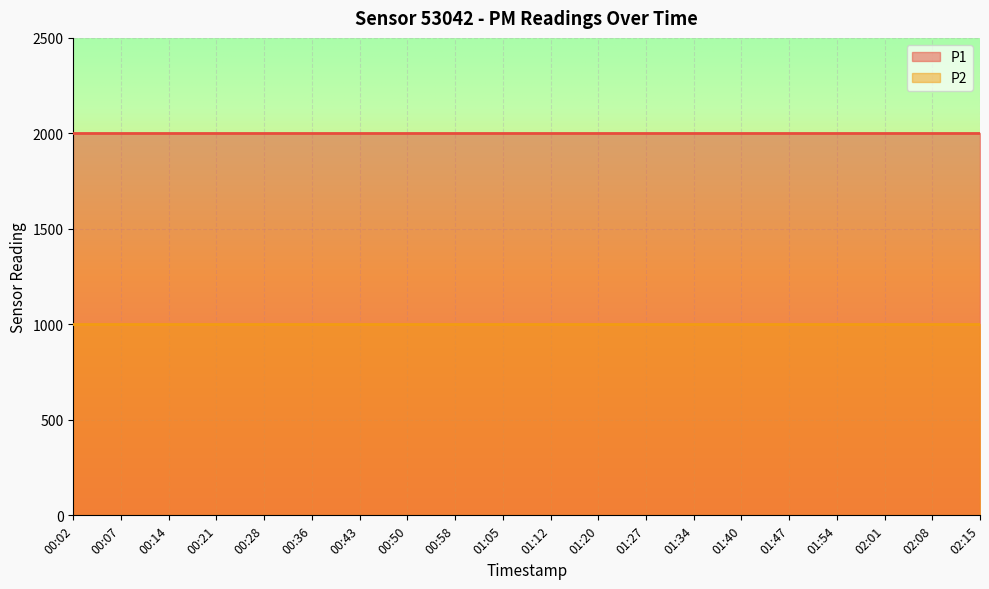

Rank the series at 01:47 from lowest to highest value.

P2, P1